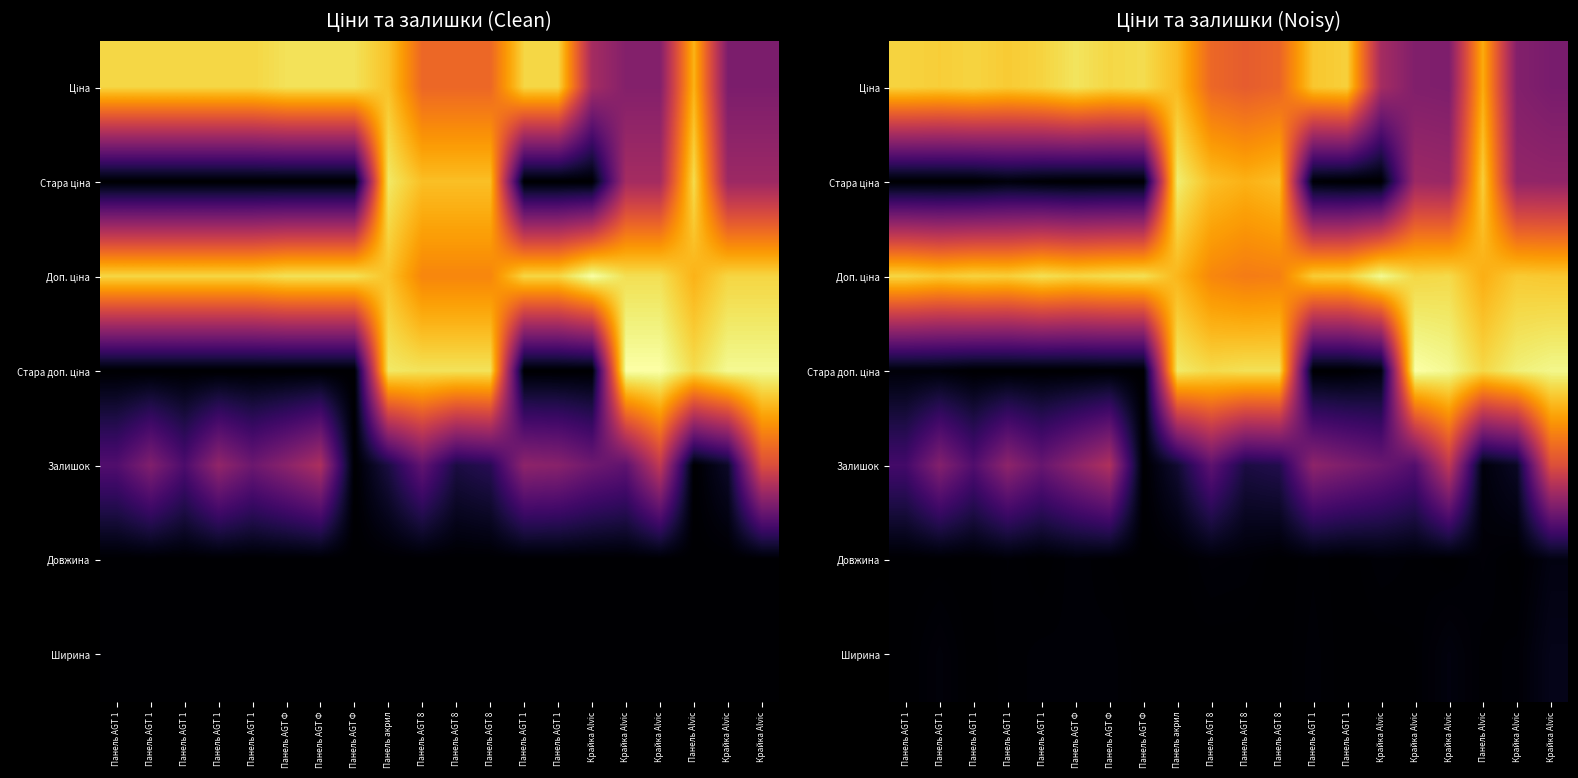

Rank the series by their maximum value, from highest to lowest.

Стара доп. ціна, Доп. ціна, Стара ціна, Ціна, Залишок, Ширина, Довжина